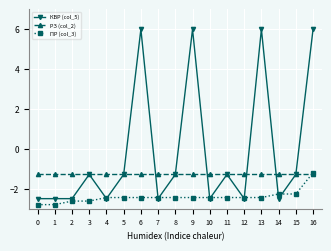

What is the average value of the ПР (col_3) series?

-2.4